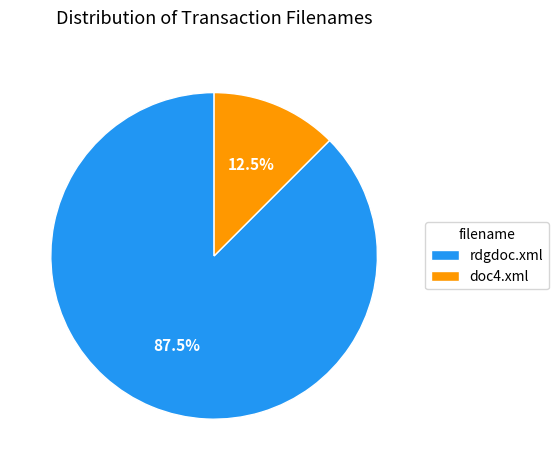

What percentage do doc4.xml and rdgdoc.xml together represent?

100.0%